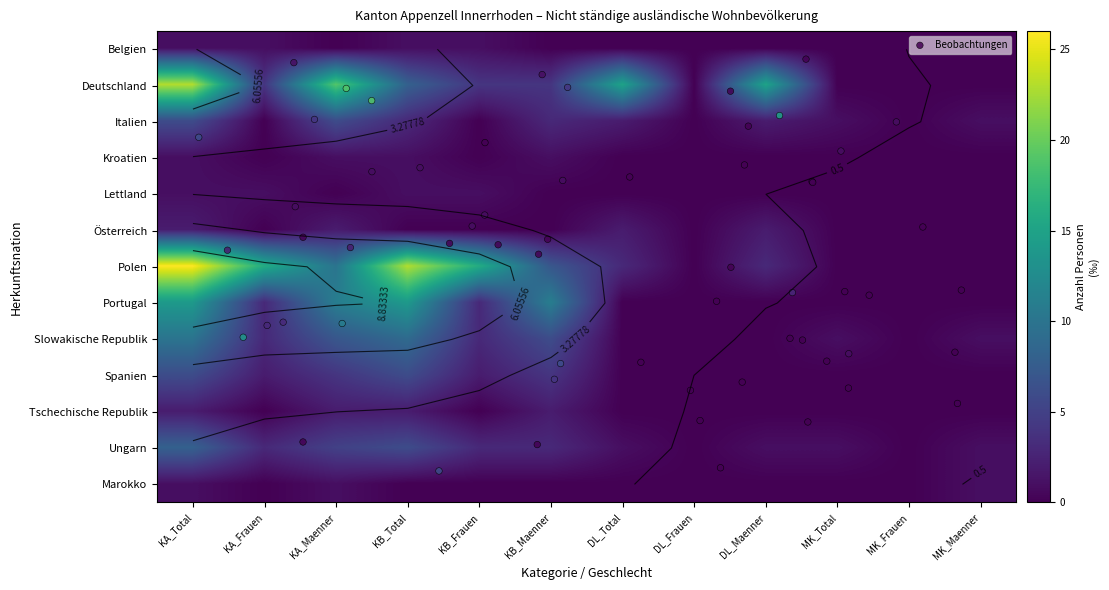

What is the difference between the second highest and second lowest values in the Spanien series?

6